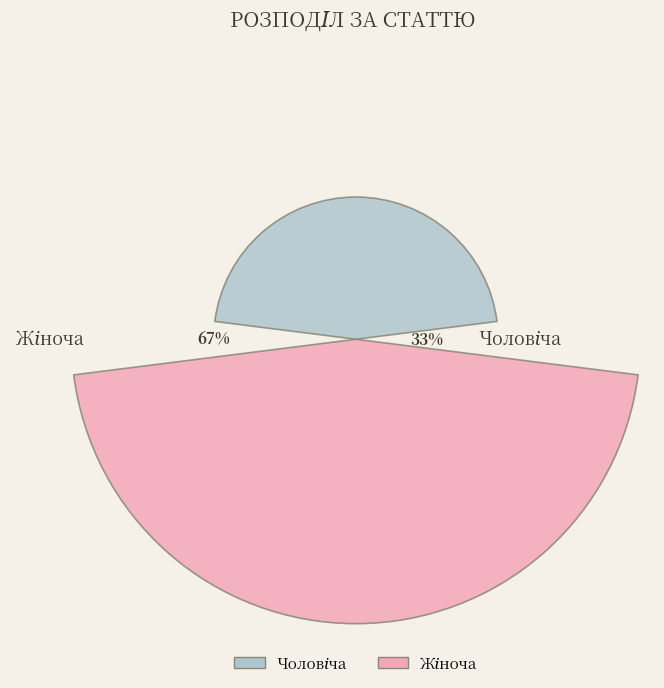

Are the bars grouped side by side (vs. stacked)?

Yes